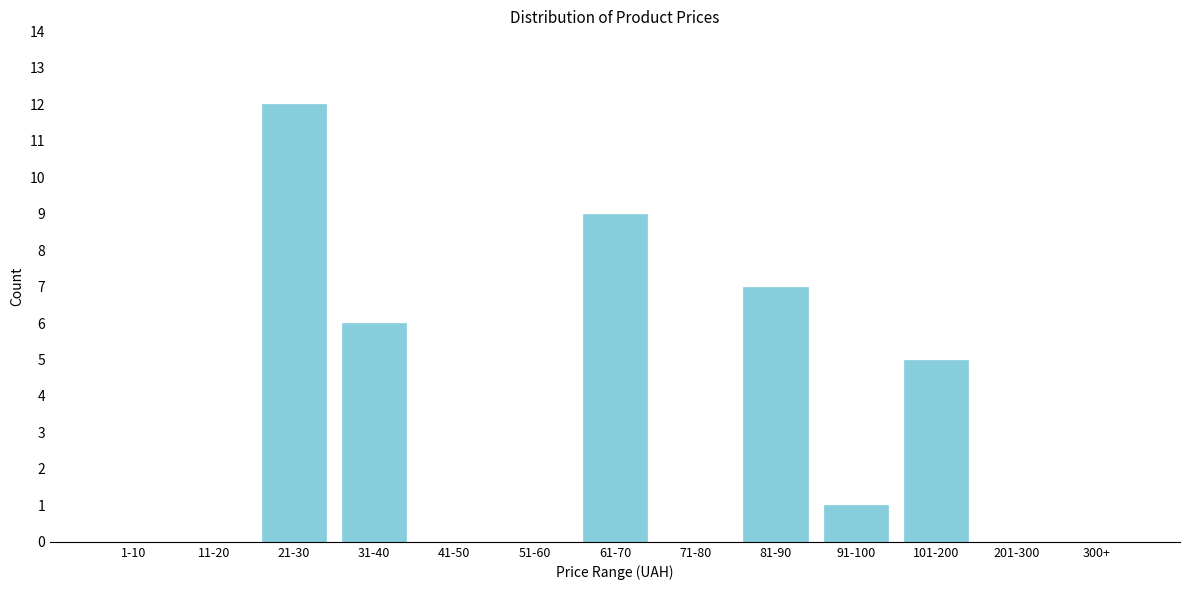

Reading right to left, what are all the values shown in this chart?

300+=0	201-300=0	101-200=5	91-100=1	81-90=7	71-80=0	61-70=9	51-60=0	41-50=0	31-40=6	21-30=12	11-20=0	1-10=0